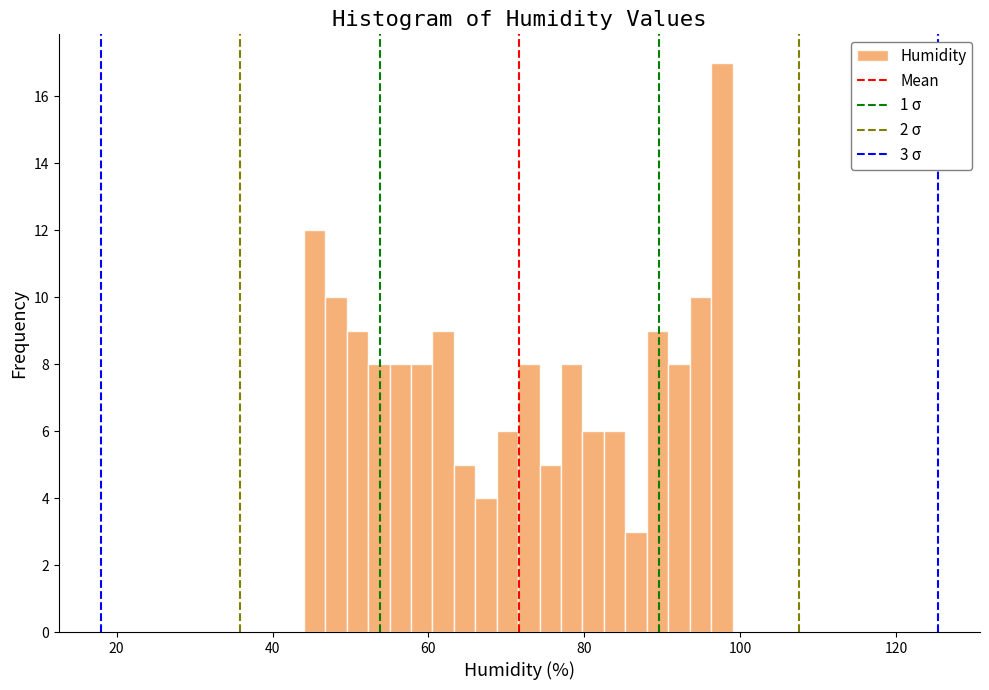

Read against the x-axis, roughly where is the centre of the tallest bar?

98